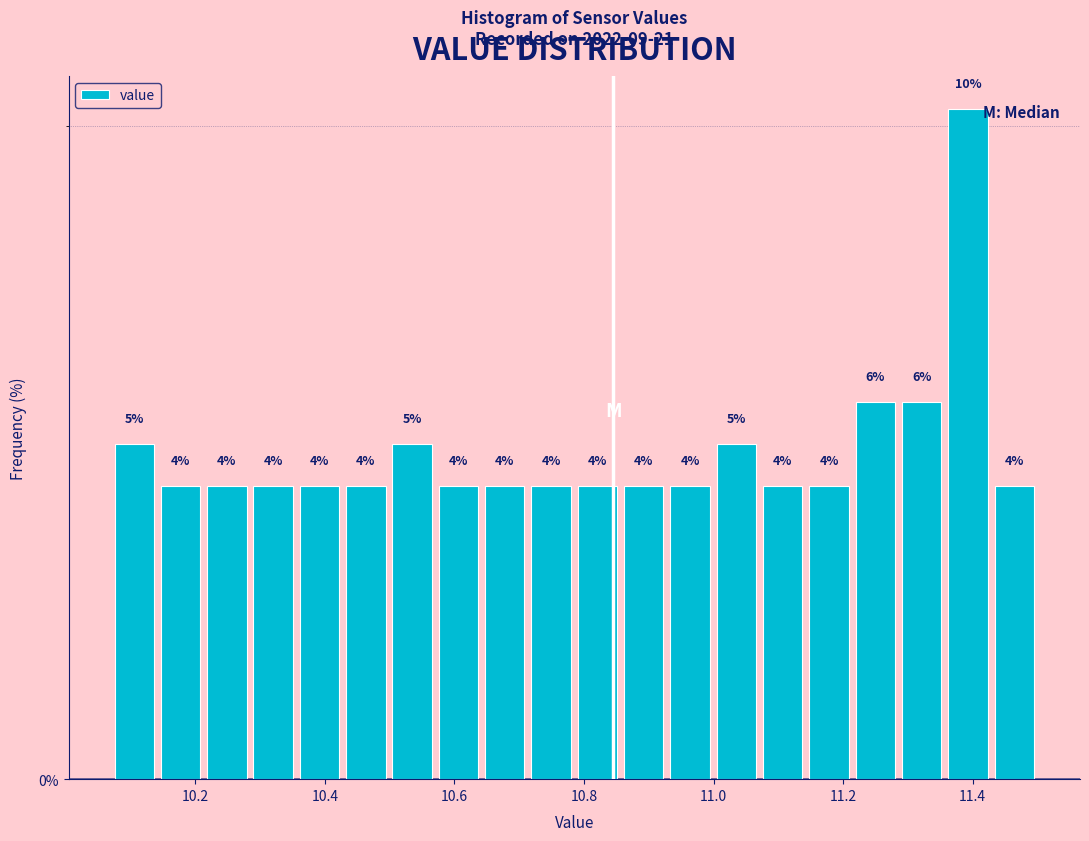

Read against the x-axis, roughly where is the centre of the tallest bar?

11.40